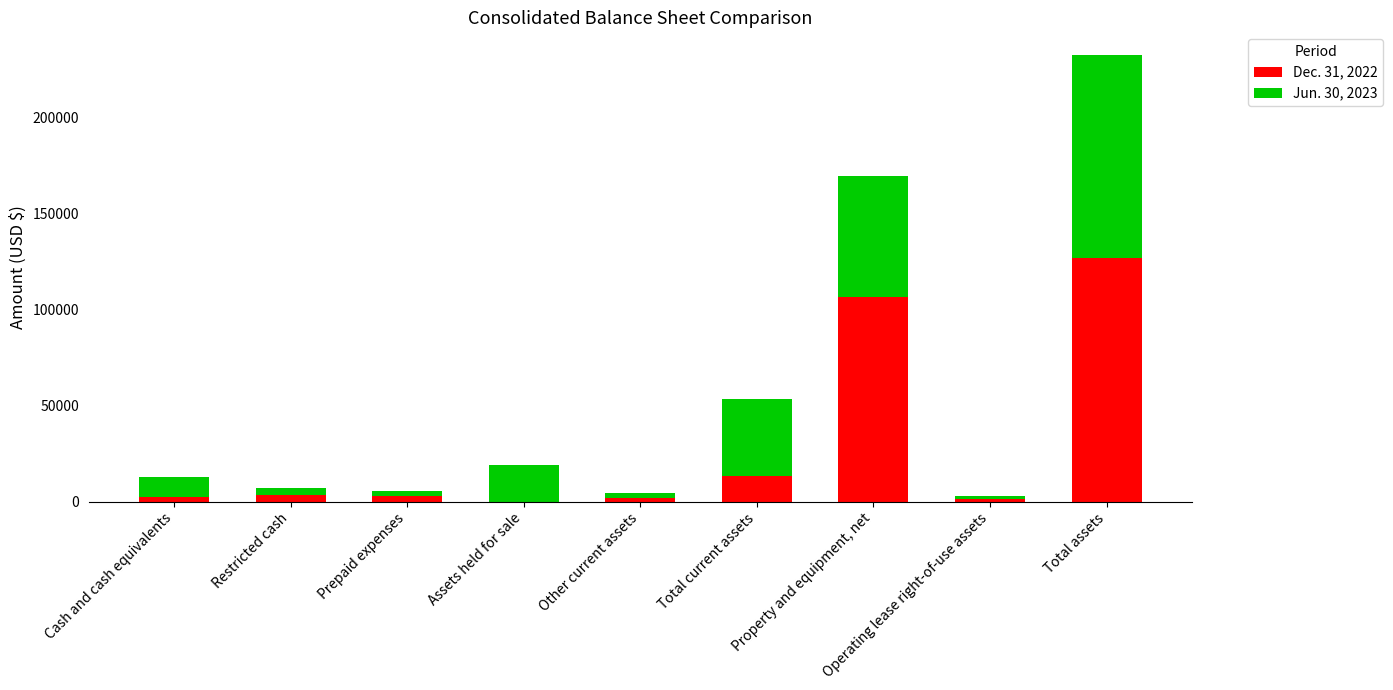

At which category is the sum across all series the highest?

Total assets